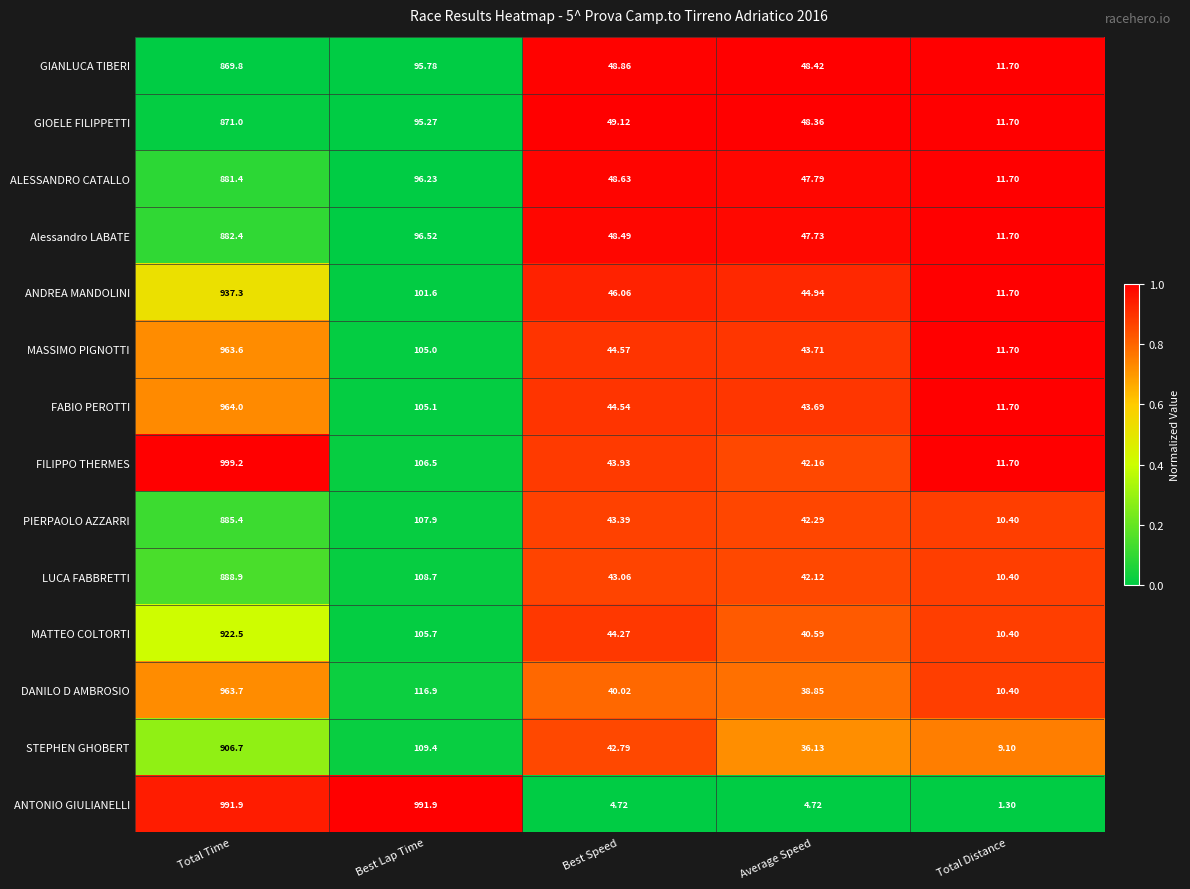

At Best Speed, list the series in order from smallest to largest.

ANTONIO GIULIANELLI, DANILO D AMBROSIO, STEPHEN GHOBERT, LUCA FABBRETTI, PIERPAOLO AZZARRI, FILIPPO THERMES, MATTEO COLTORTI, FABIO PEROTTI, MASSIMO PIGNOTTI, ANDREA MANDOLINI, Alessandro LABATE, ALESSANDRO CATALLO, GIANLUCA TIBERI, GIOELE FILIPPETTI